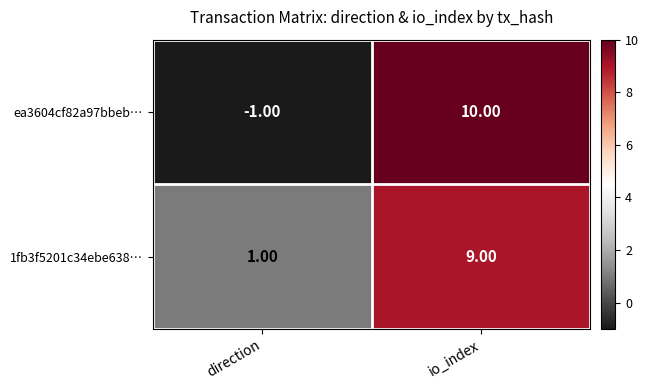

Rank the categories by ea3604cf82a97bbeb… value from lowest to highest.

direction, io_index